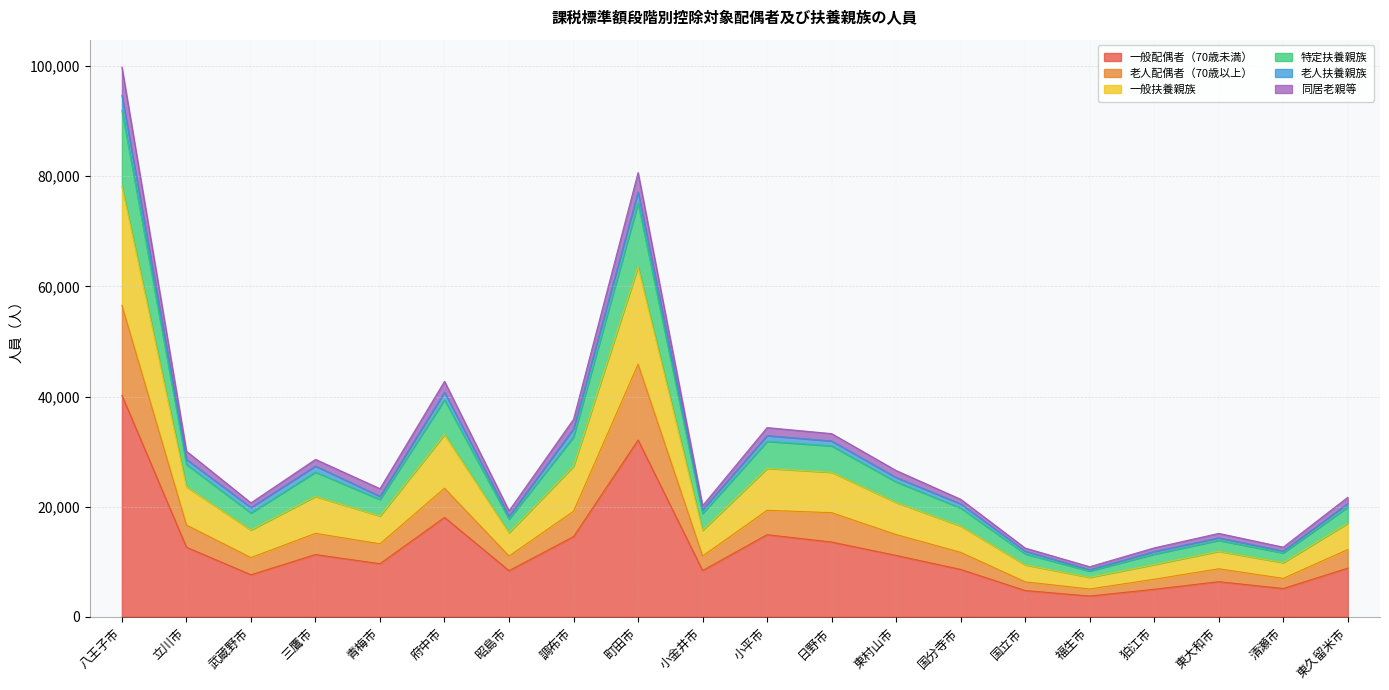

At how many categories does at least one series exceed 48286?

2